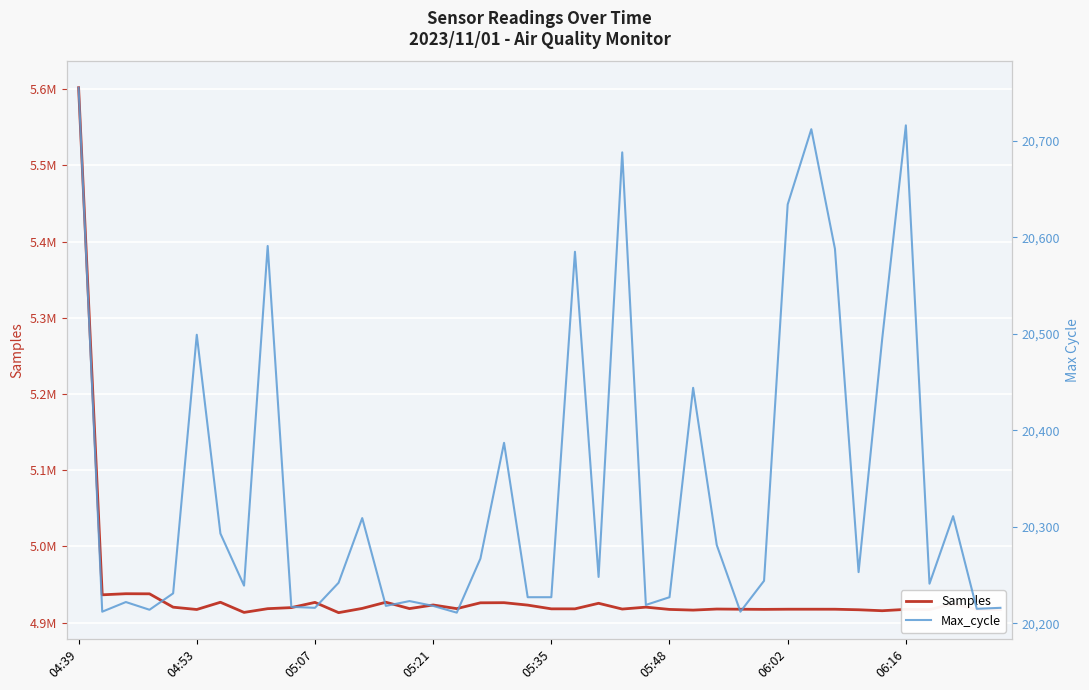

True or false: Samples and Max_cycle intersect in this chart.

False